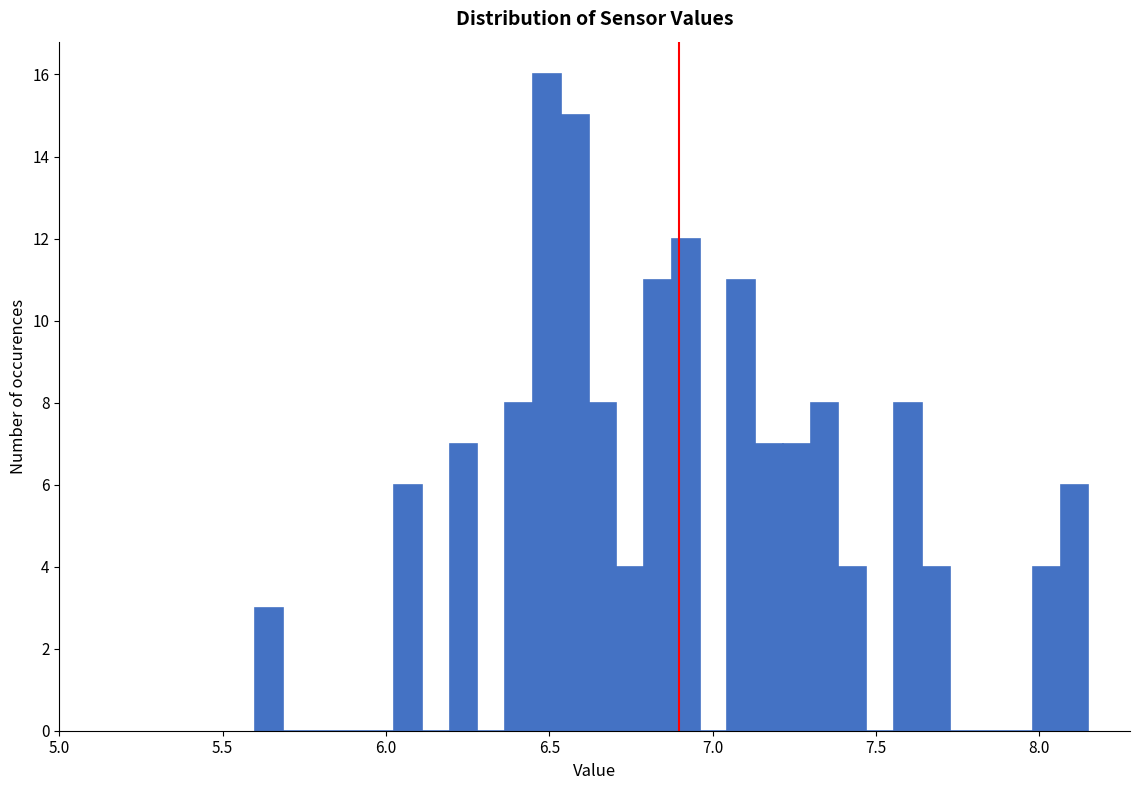

Read against the x-axis, roughly where is the centre of the tallest bar?

6.50